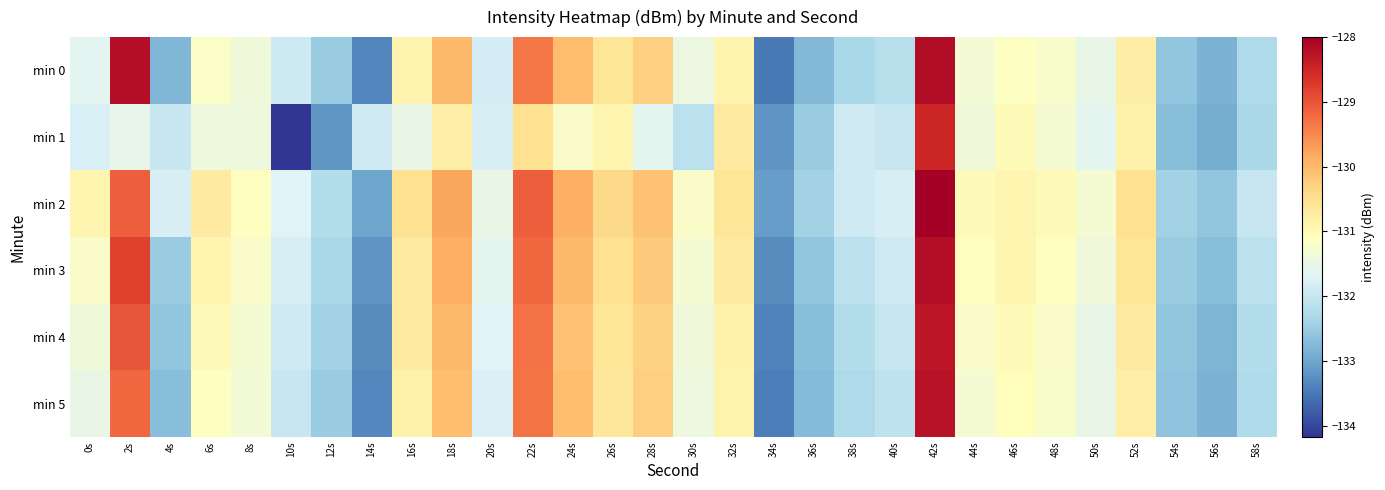

At how many categories does at least one series exceed -131?

13